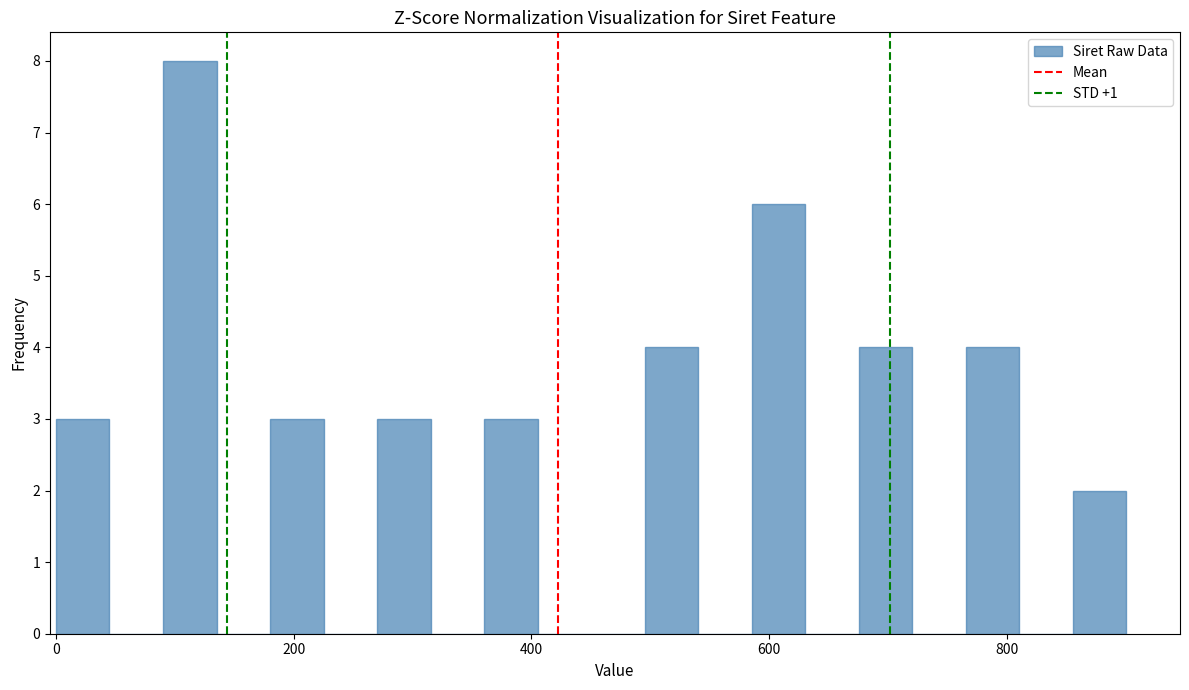

Around what value on the x-axis is the tallest bar? Give the approximate position of its centre, as read against the axis.

120